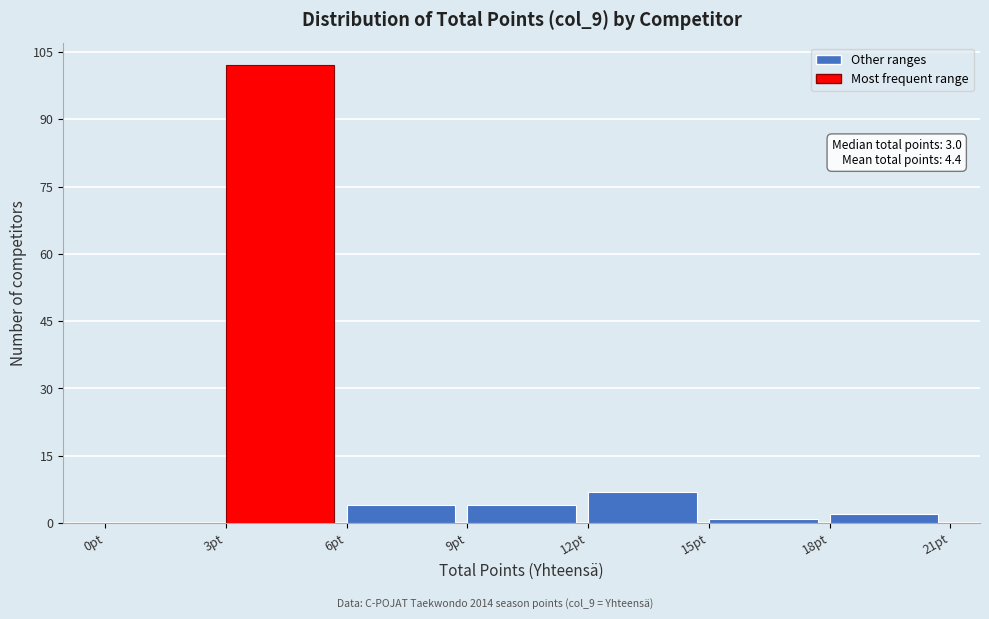

Which range on the x-axis has the tallest bar?

3 to 6